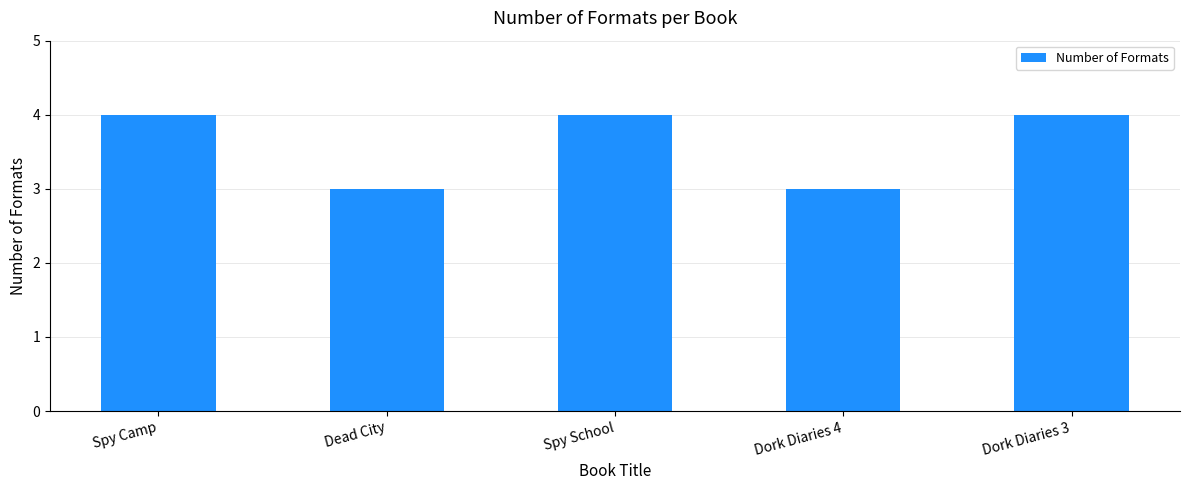

What is the value of the 1st bar from the left?

4